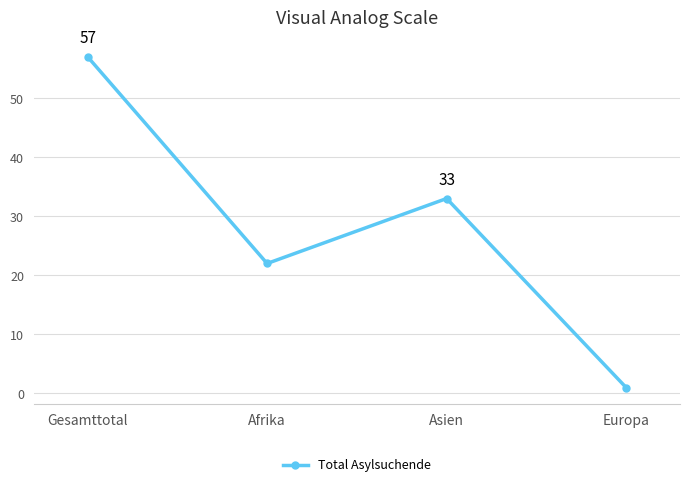

How many distinct data groups are displayed?

1